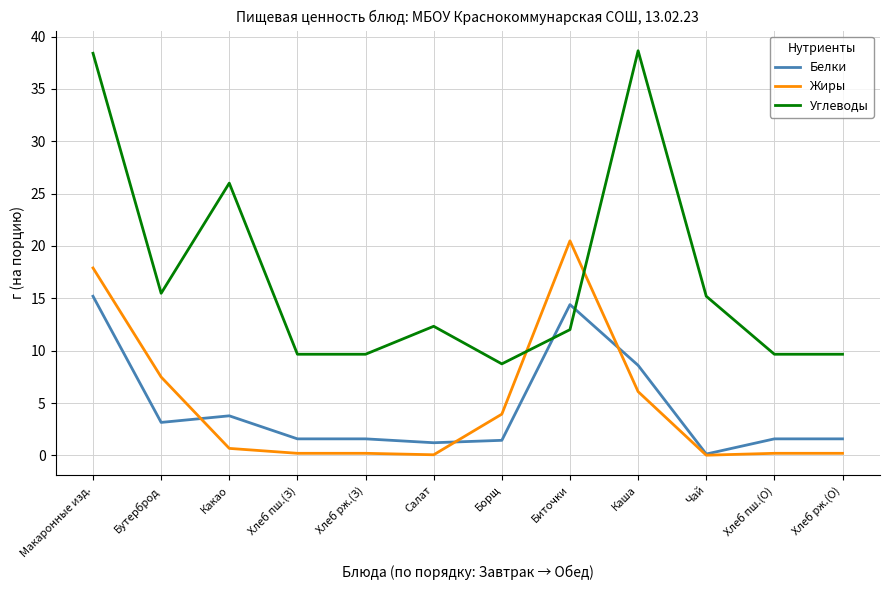

True or false: Углеводы has a value of 12.3 at Салат.

True